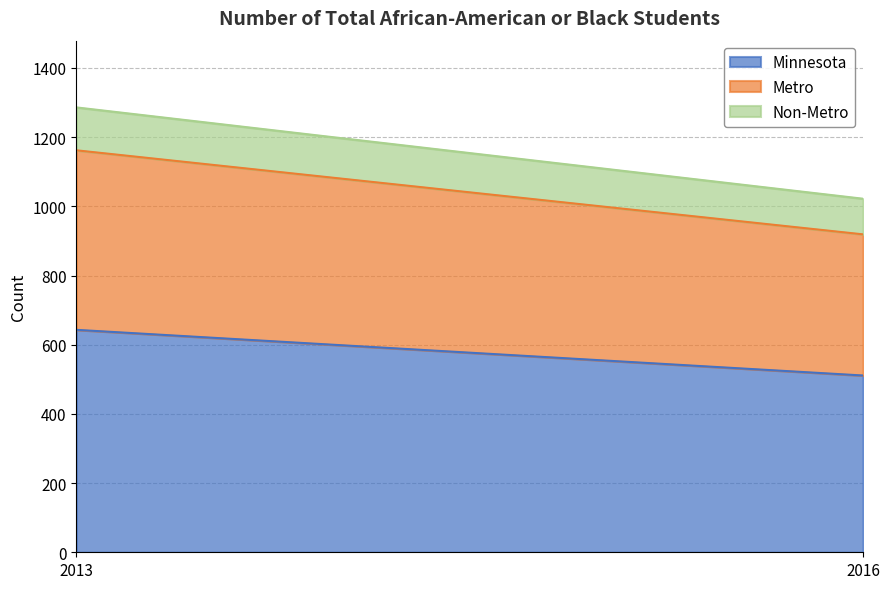

What is the greatest value displayed?

643